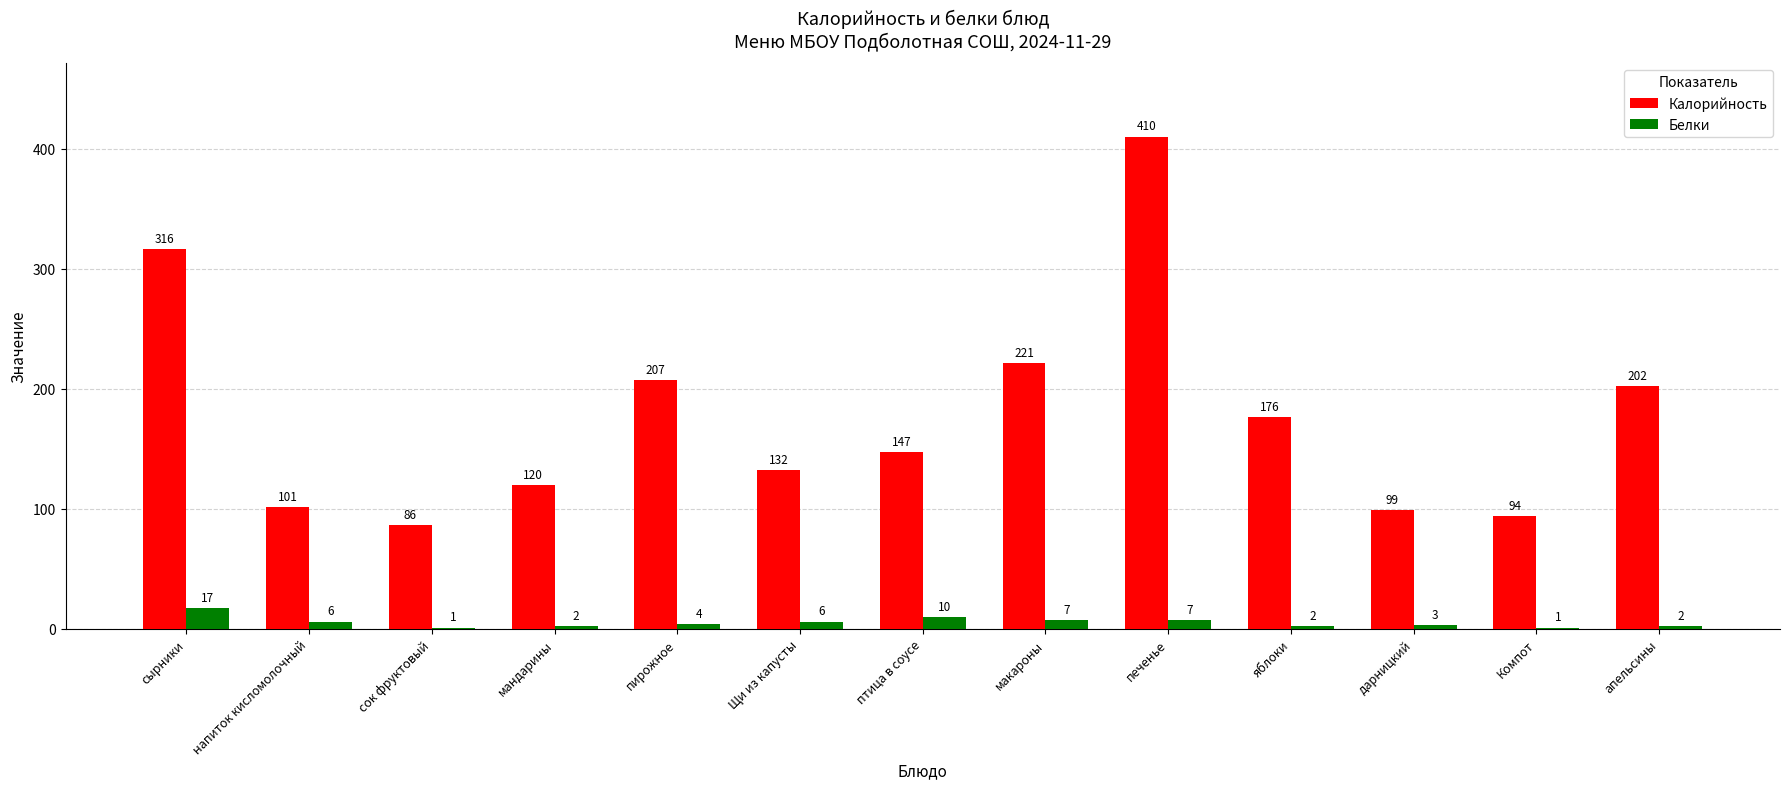

At which label is Белки closest to 9?

птица в соусе